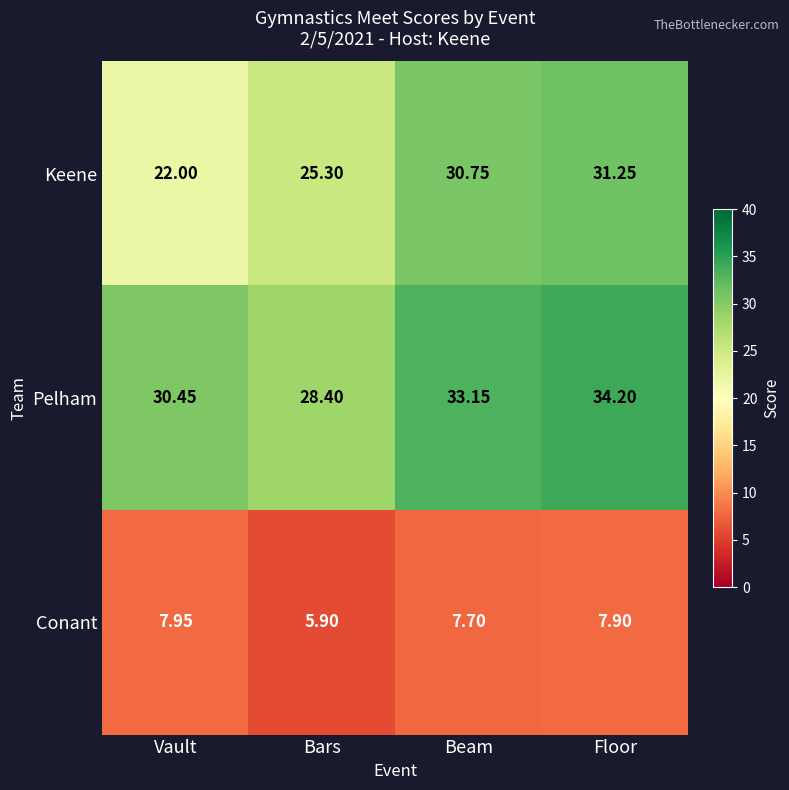

Which series has the largest range (max minus min)?

Keene